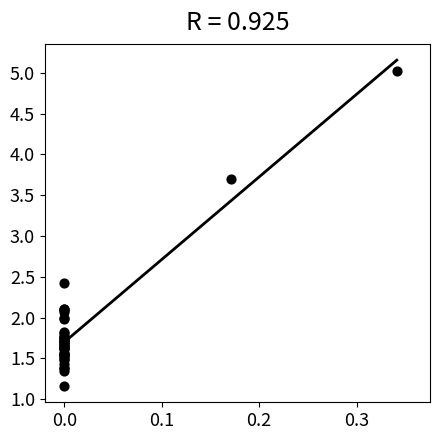

What Y value in the scatter plot is closest to 3?

2.4